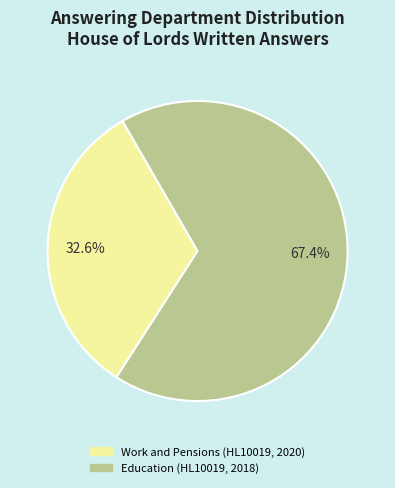

What percentage is the Work and Pensions (HL10019, 2020) slice, to the nearest percent?

33%